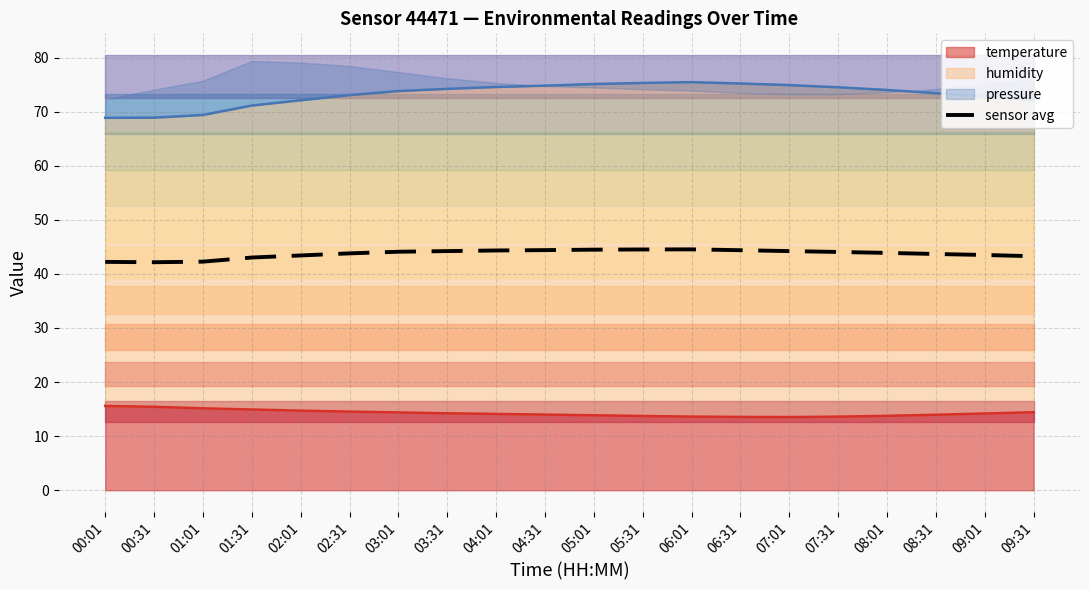

How many lines are shown in the chart?

3